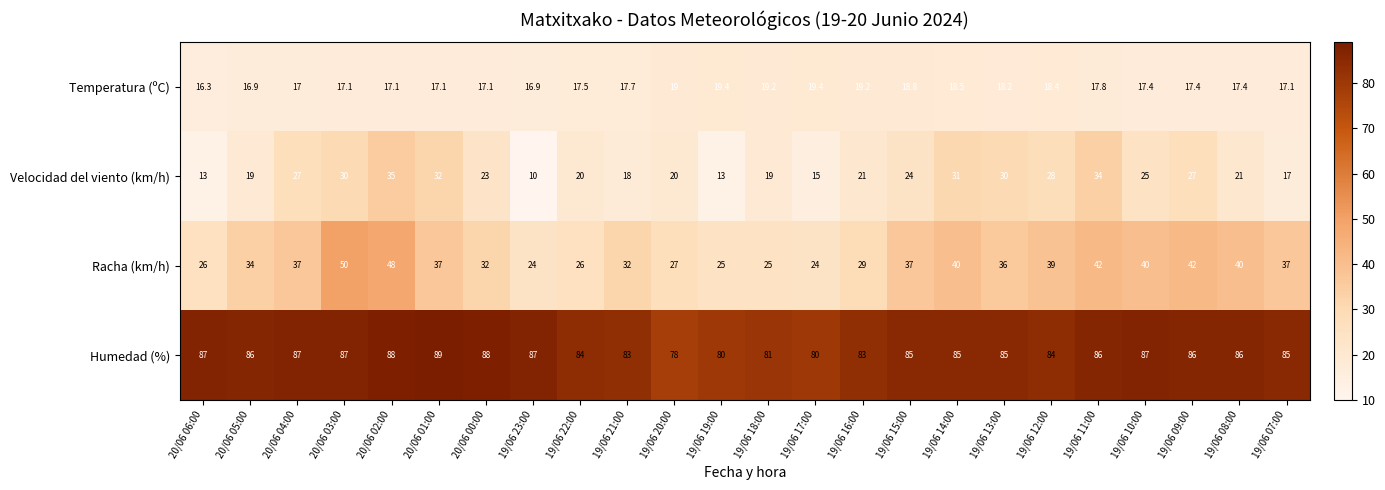

What is the difference between the Humedad (%) values at 19/06 14:00 and 19/06 12:00?

1.0